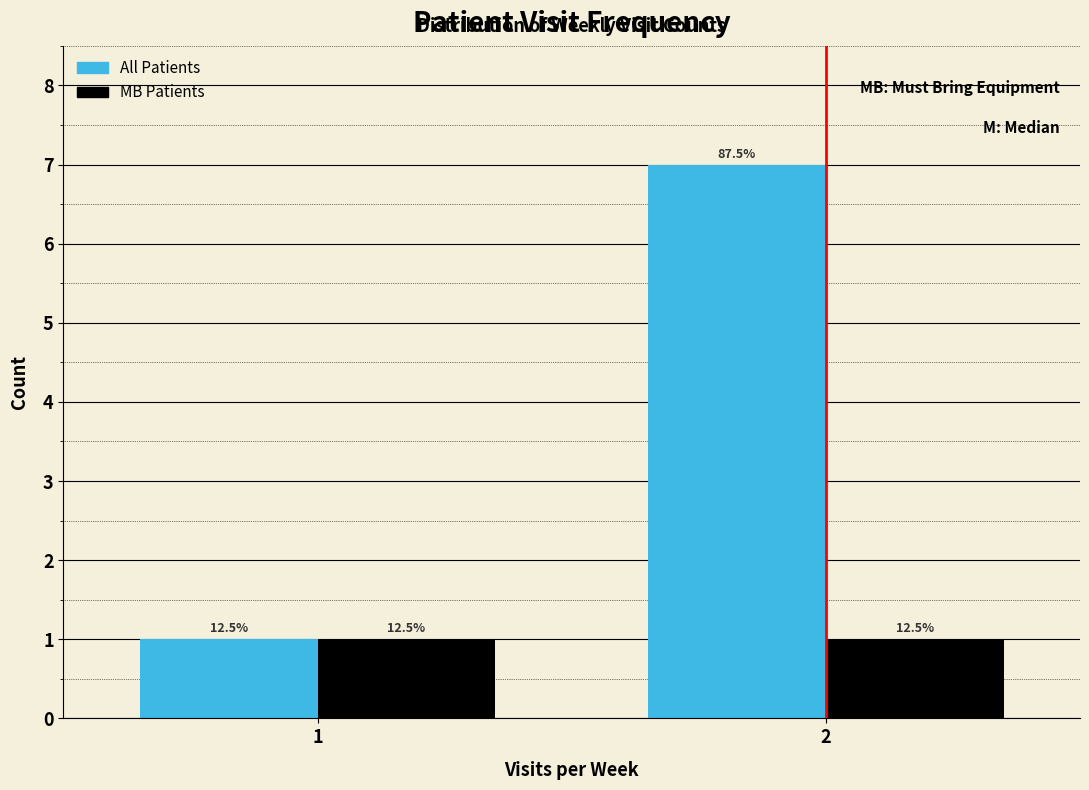

What are all the series names shown in the legend?

All Patients, MB Patients